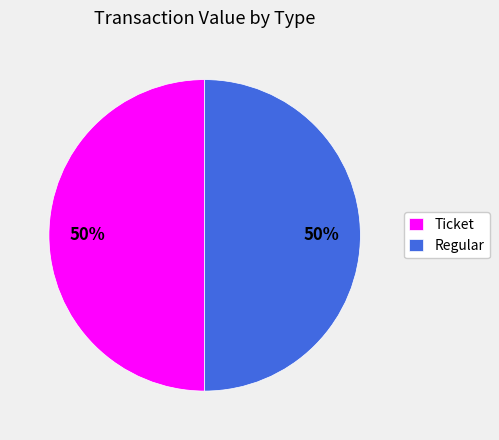

Is it true that Regular is 64% of the pie?

False